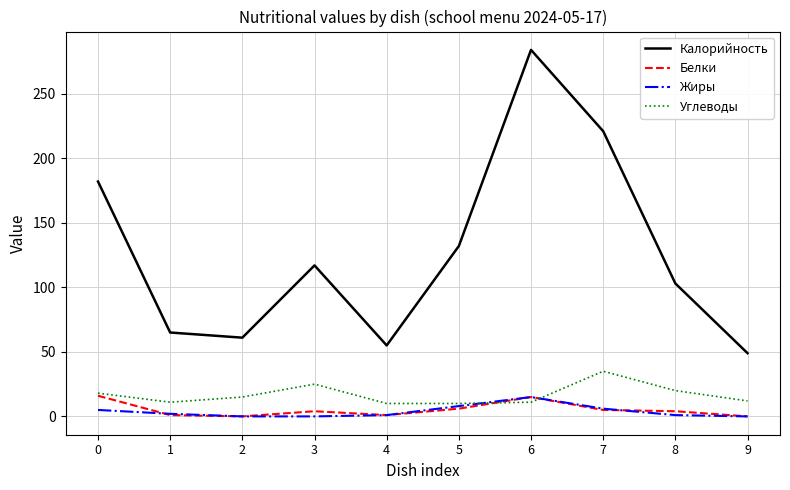

At how many categories does at least one series exceed 247?

1